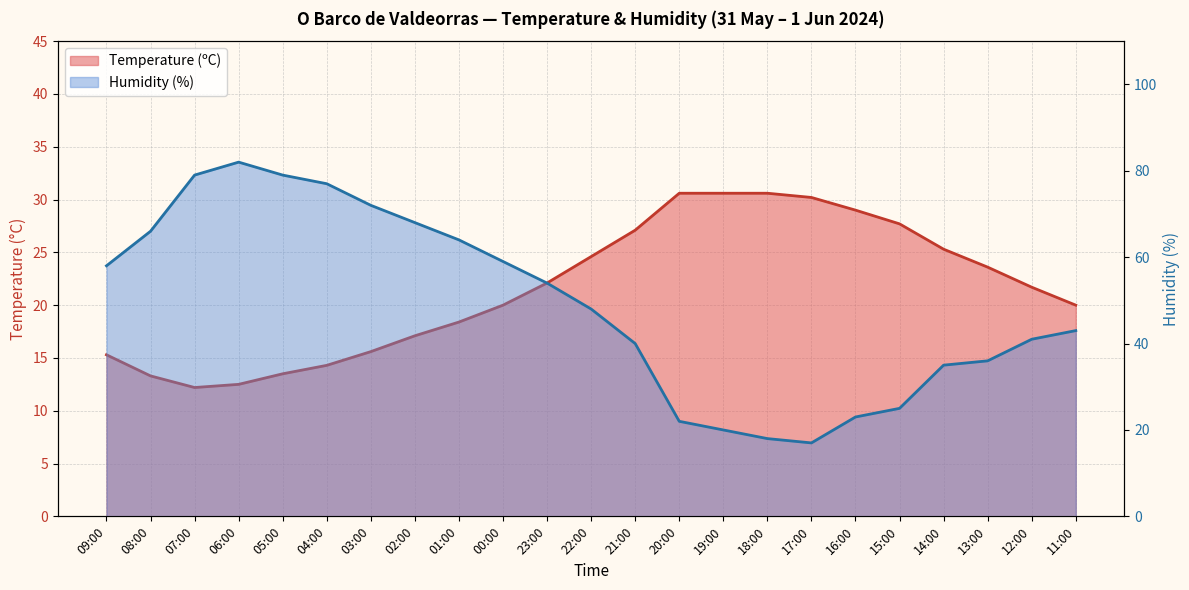

What is the total value across all series at 13:00?

59.6